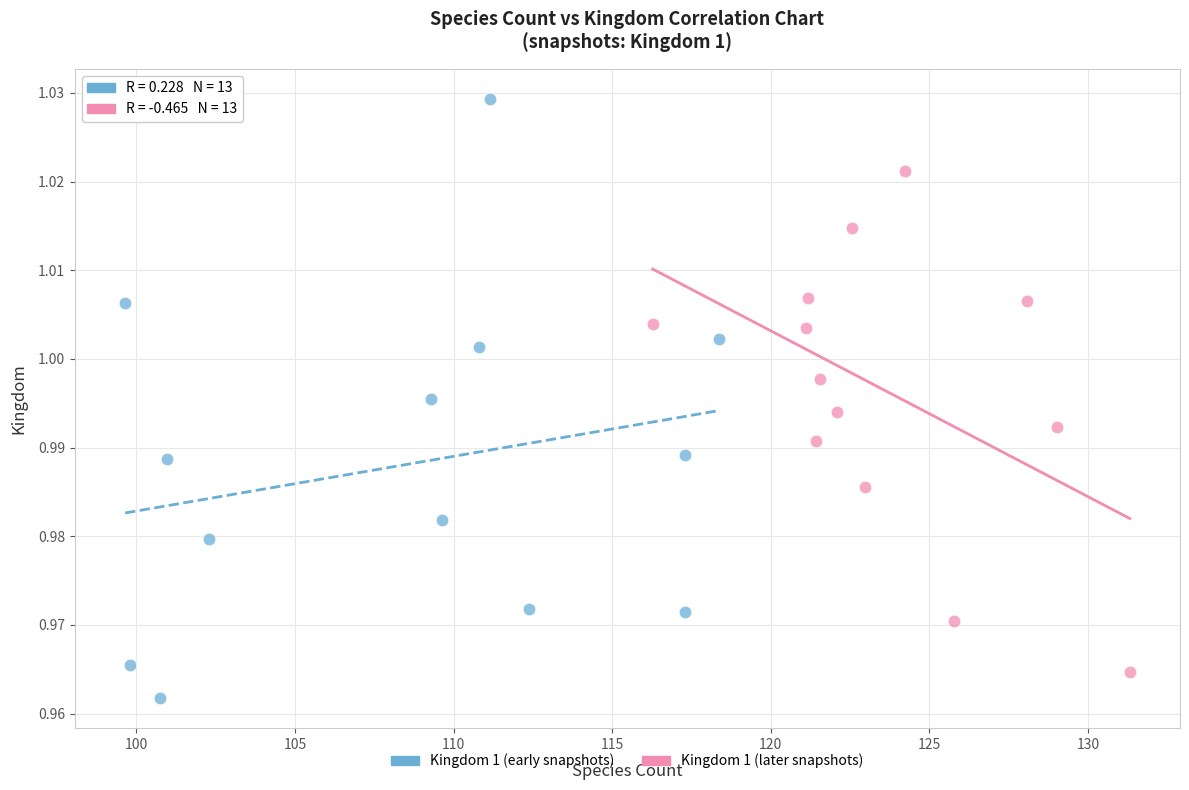

What are all the series names shown in the legend?

Kingdom 1 (early snapshots), Kingdom 1 (later snapshots)